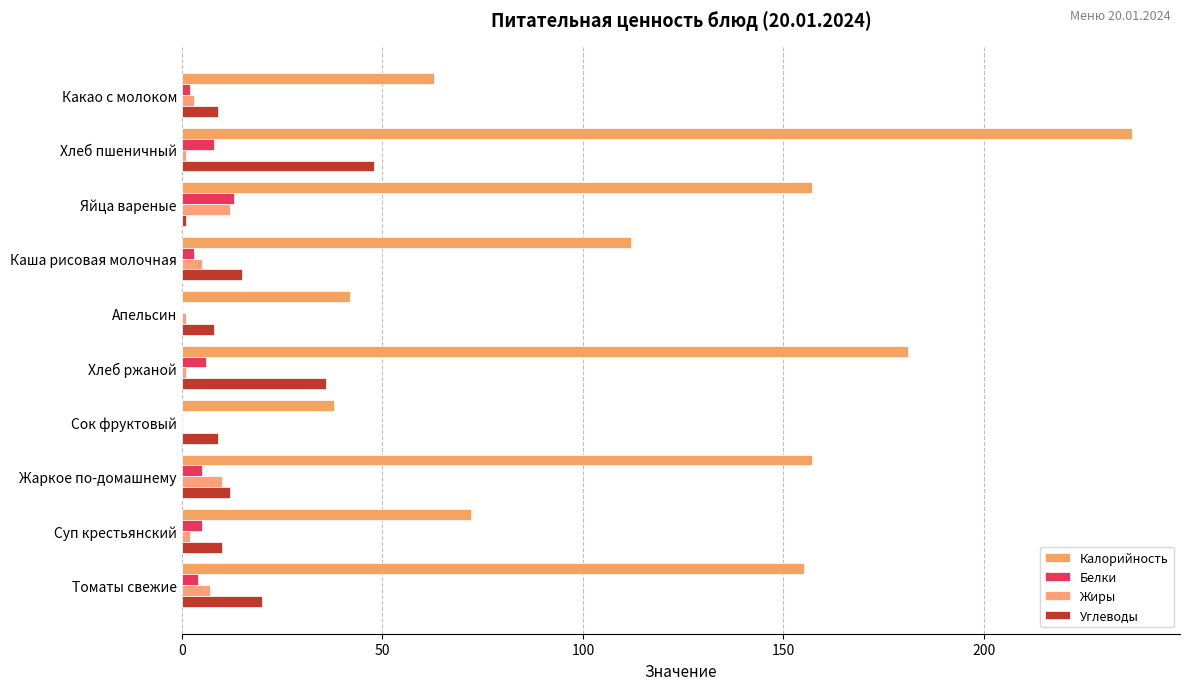

How many categories are shown in the chart?

10